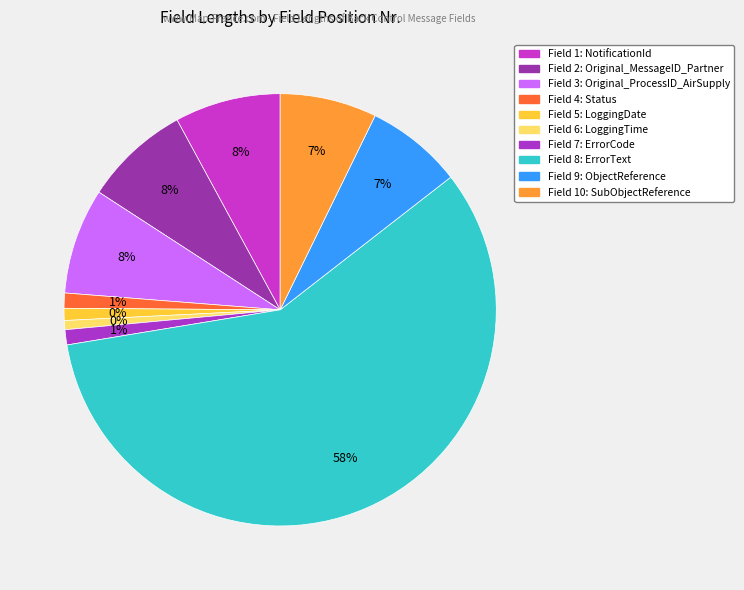

How many slices are in this pie chart?

10